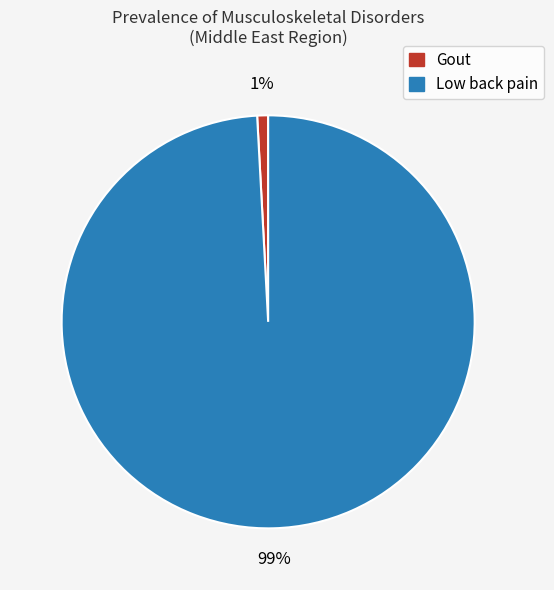

What percentage is the Gout slice, to the nearest percent?

1%